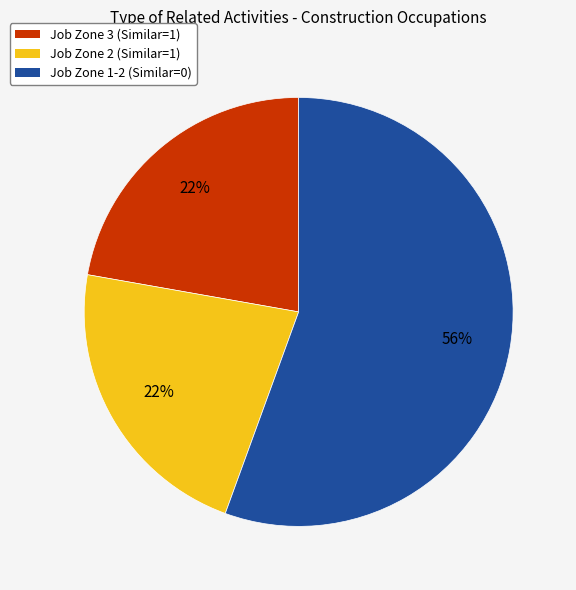

To the nearest percent, what is the average slice percentage?

33%